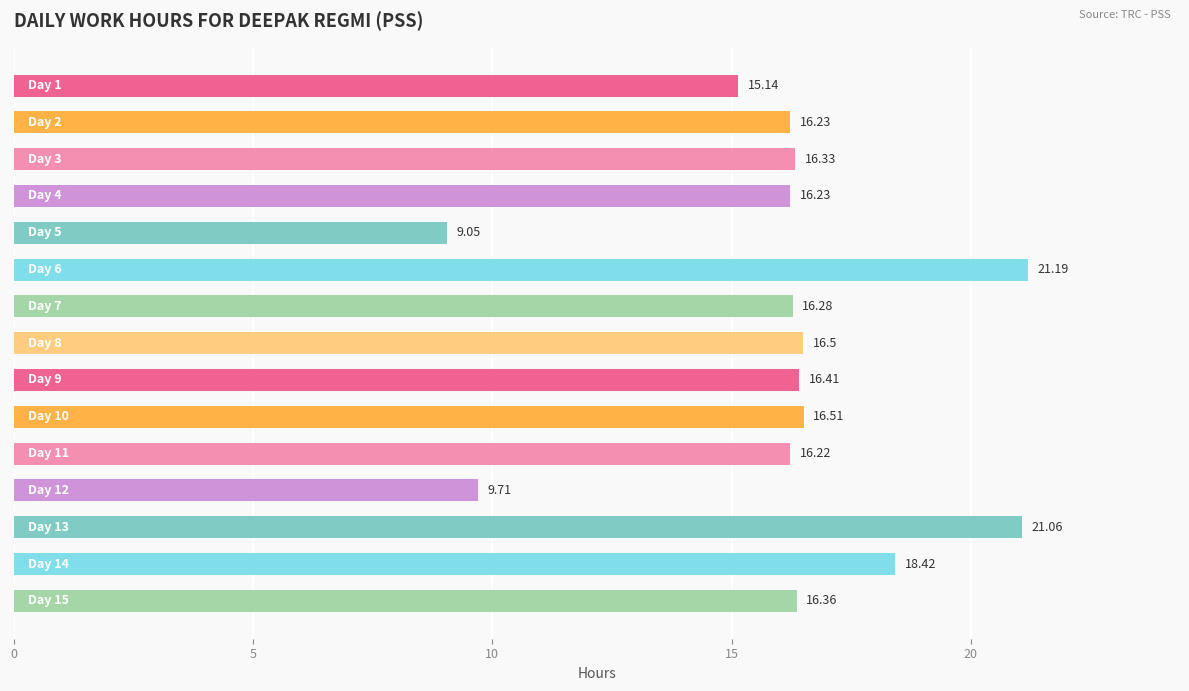

What is the sum of all values?

241.6